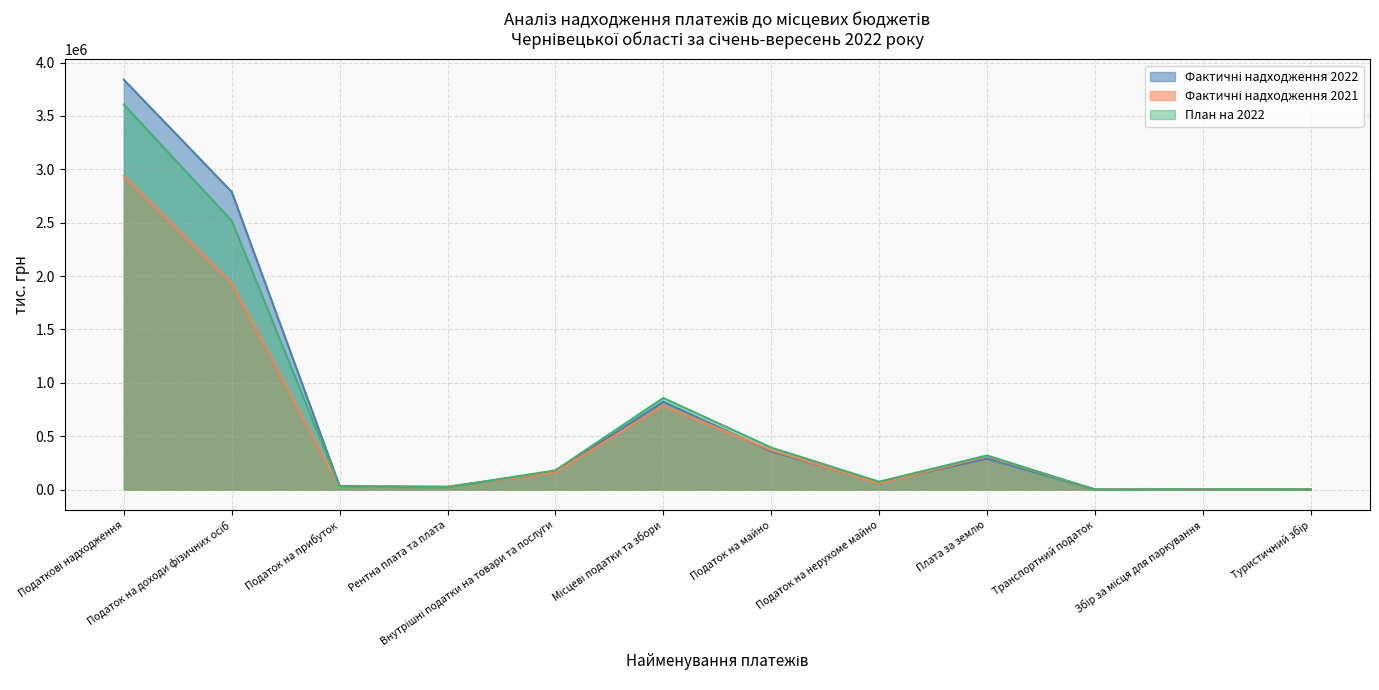

Reading left to right, transcribe all the data shown in this chart.

Фактичні надходження 2022: 3838551.7	2788533.2	33635.1	25354.0	168136.7	822892.7	358181.1	67545.6	289984.4	651.2	1955.1	1589.0
Фактичні надходження 2021: 2939615.3	1937170.9	26700.1	27663.1	161536.8	786544.4	369738.0	57483.0	311142.9	1112.1	1261.5	681.7
План на 2022: 3606294.7	2517522.2	28648.7	22313.1	179863.2	857947.4	393489.2	73662.5	319105.6	721.0	1888.9	795.1